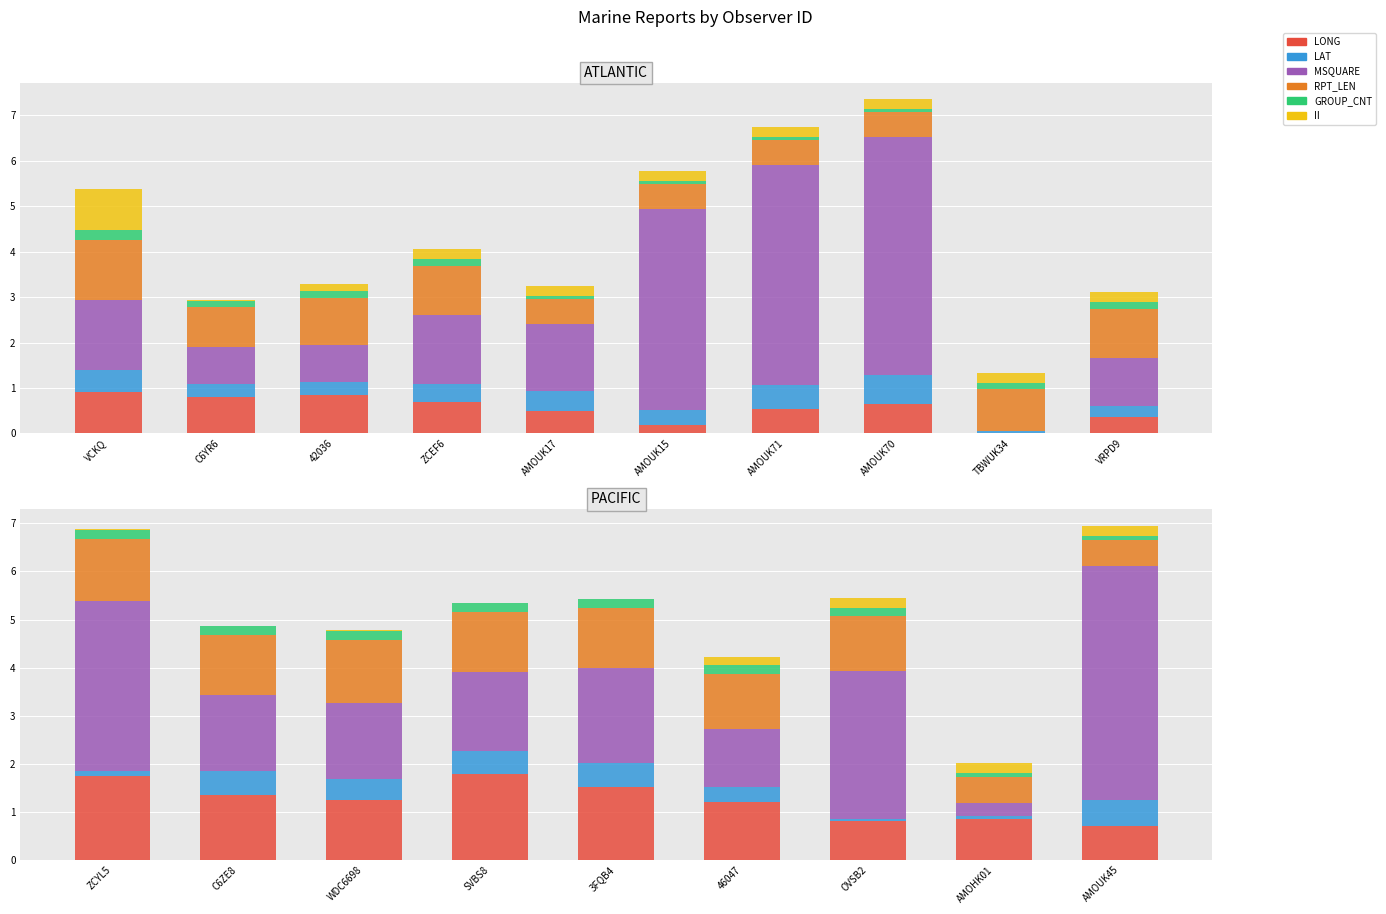

How many series are shown in this chart?

6